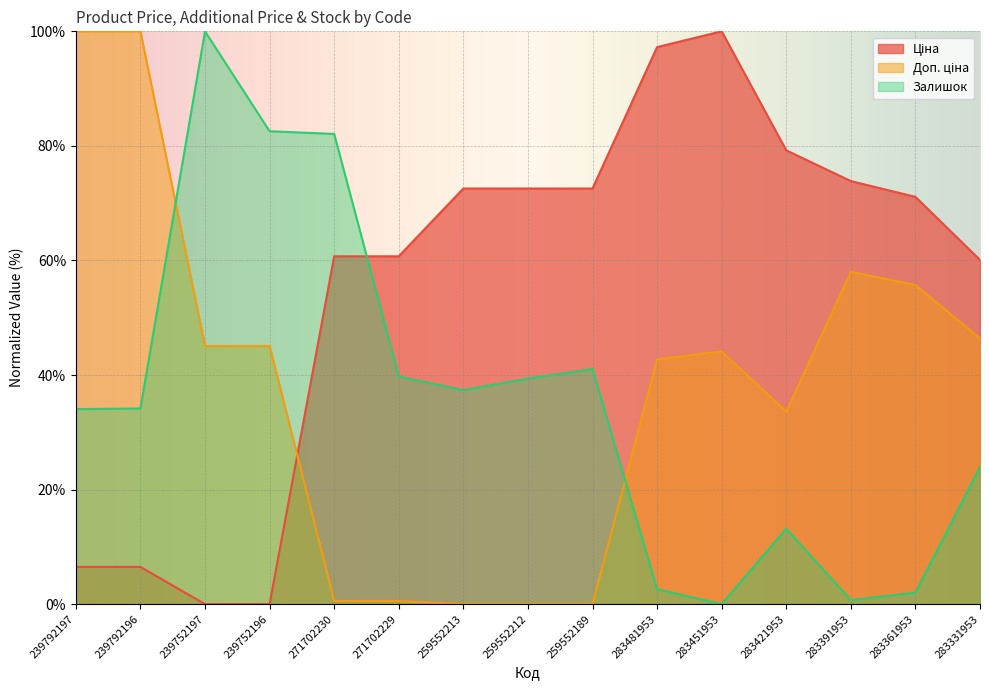

The Залишок series shows 82.6 at 239752196. True or false?

True